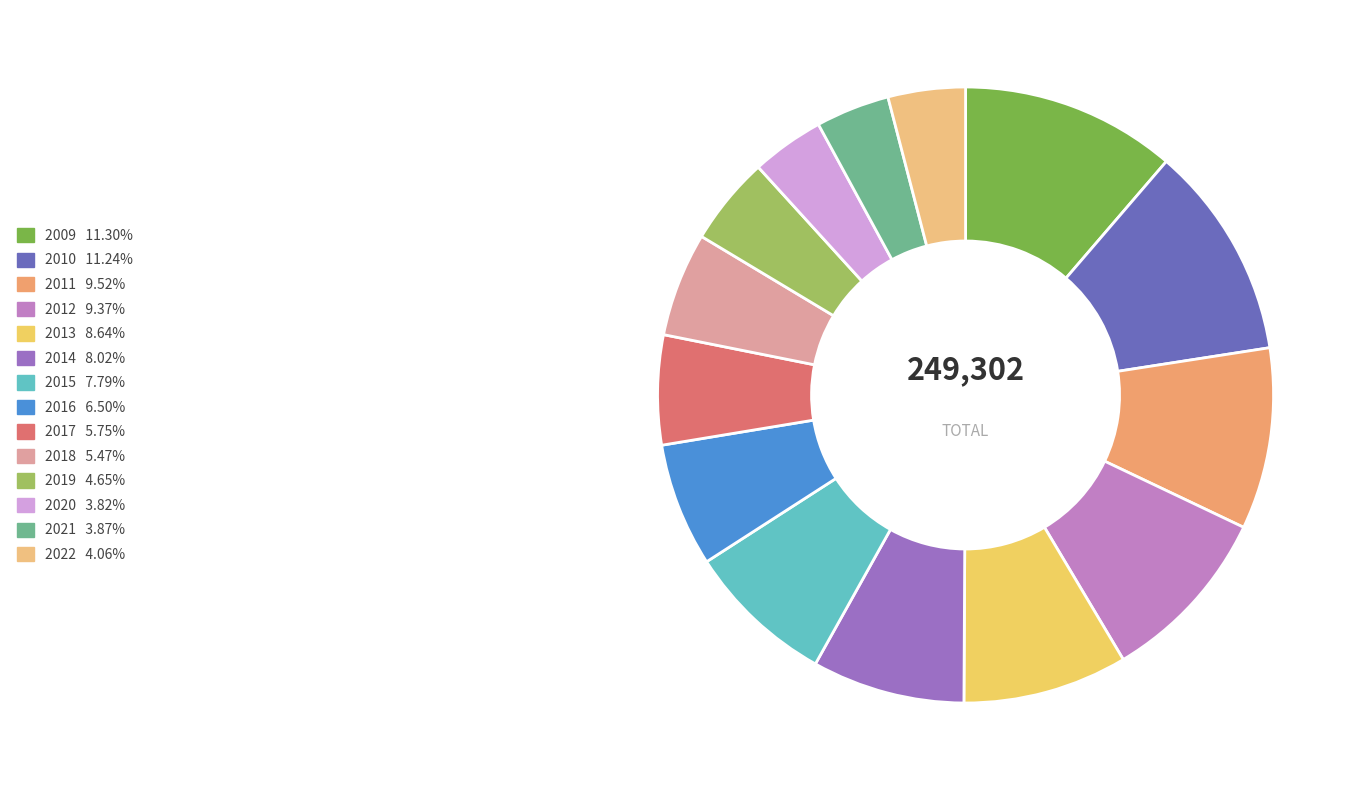

Does 2019 account for over 50% of the chart?

No